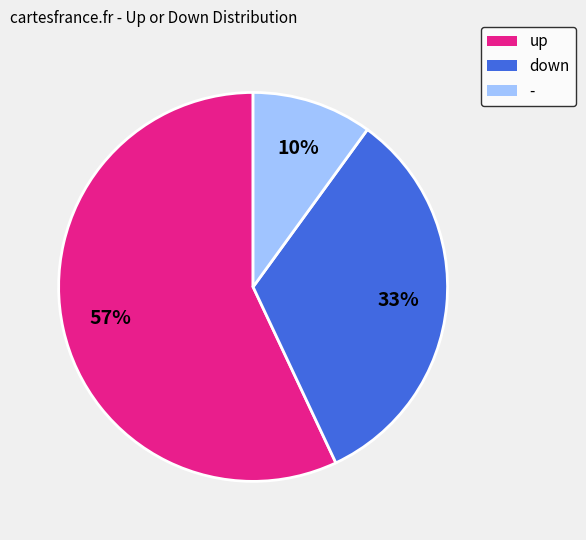

Rank the categories by value from lowest to highest.

-, down, up